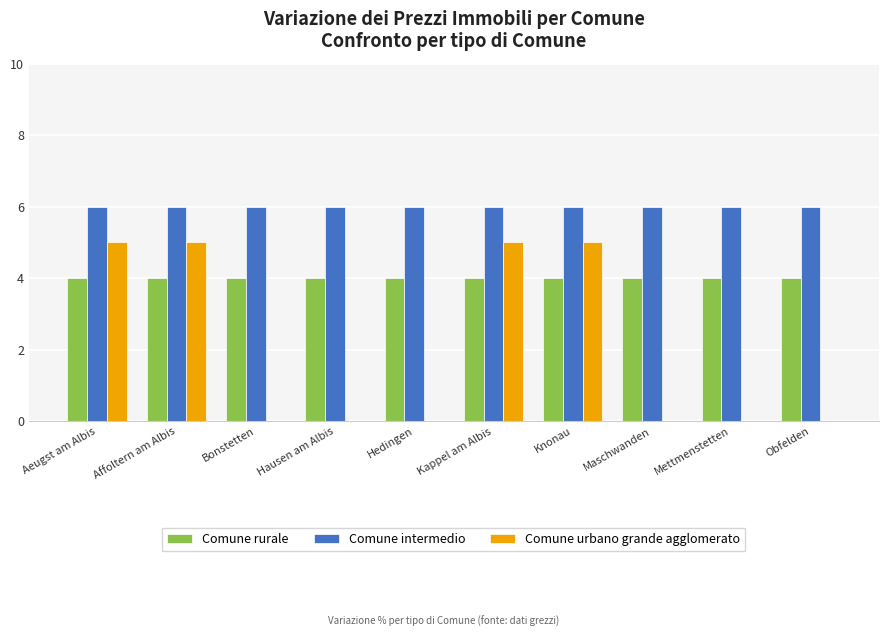

What is the total value across all series at Maschwanden?

10